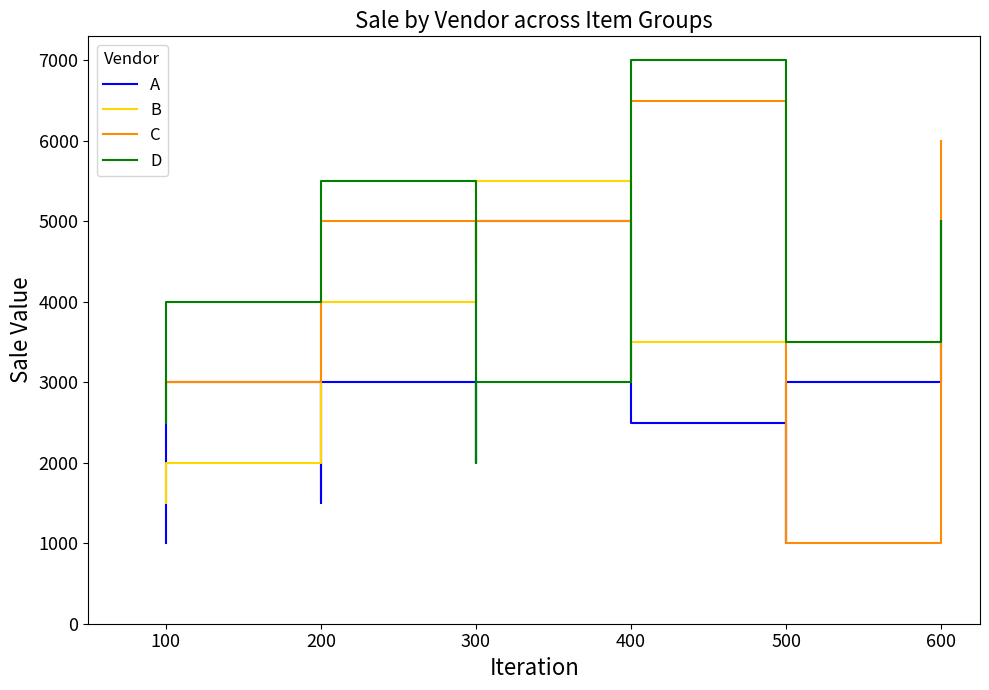

What are all the series names shown in the legend?

A, B, C, D